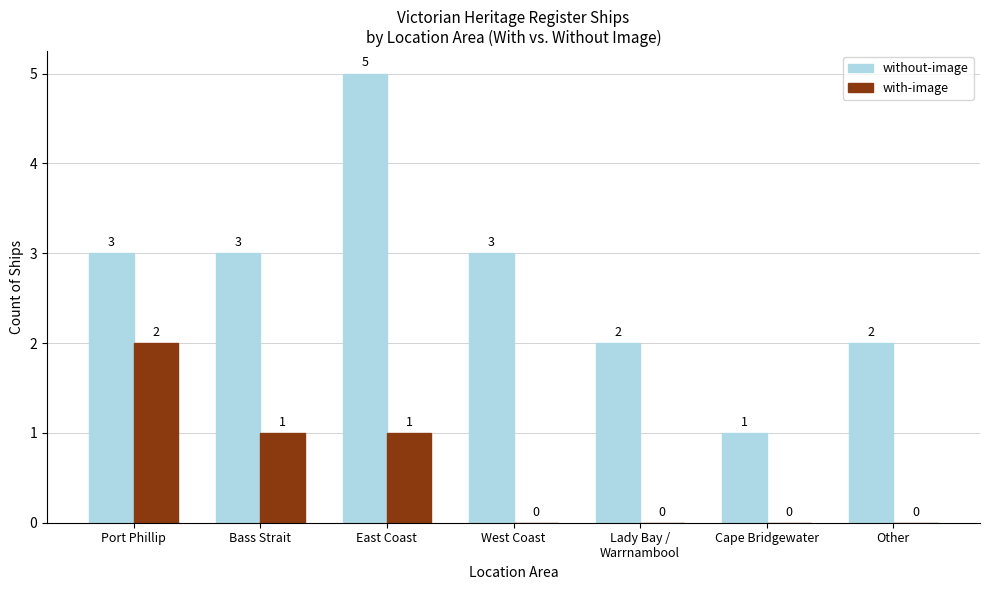

What is the sum of the without-image values at West Coast and Bass Strait?

6